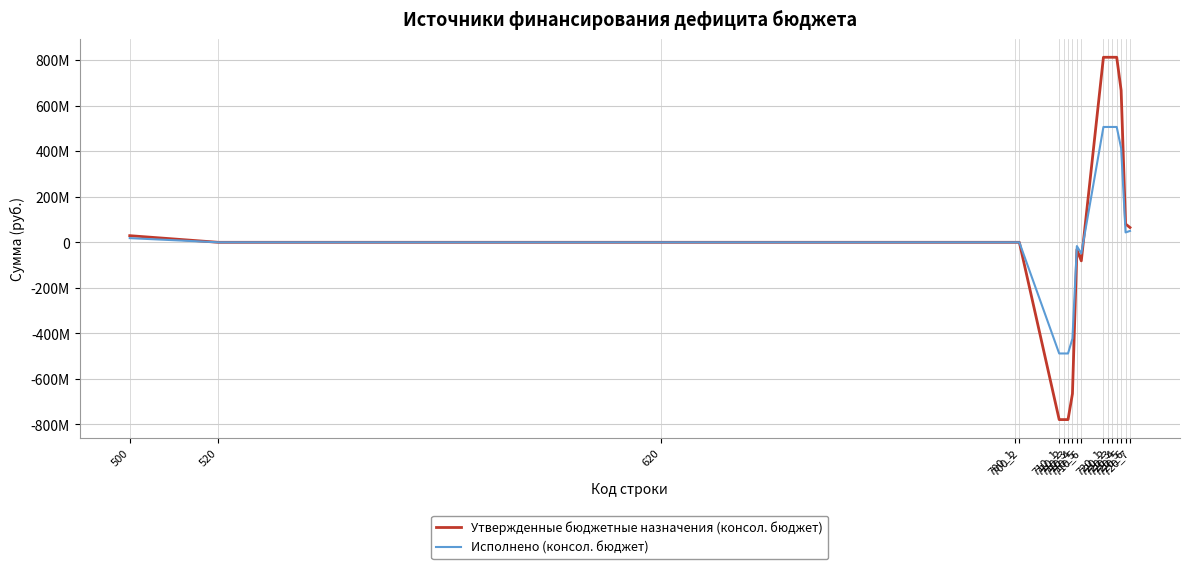

The value of Утвержденные бюджетные назначения (консол. бюджет) at 710_2 is -1054570932.6. True or false?

False